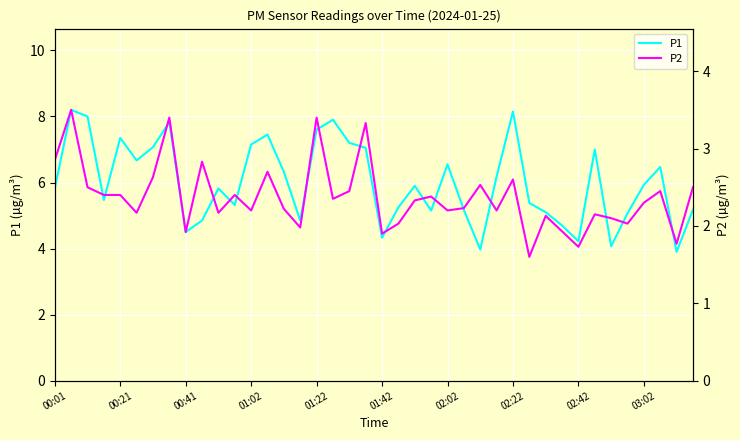

What is the maximum value for P1?

8.2